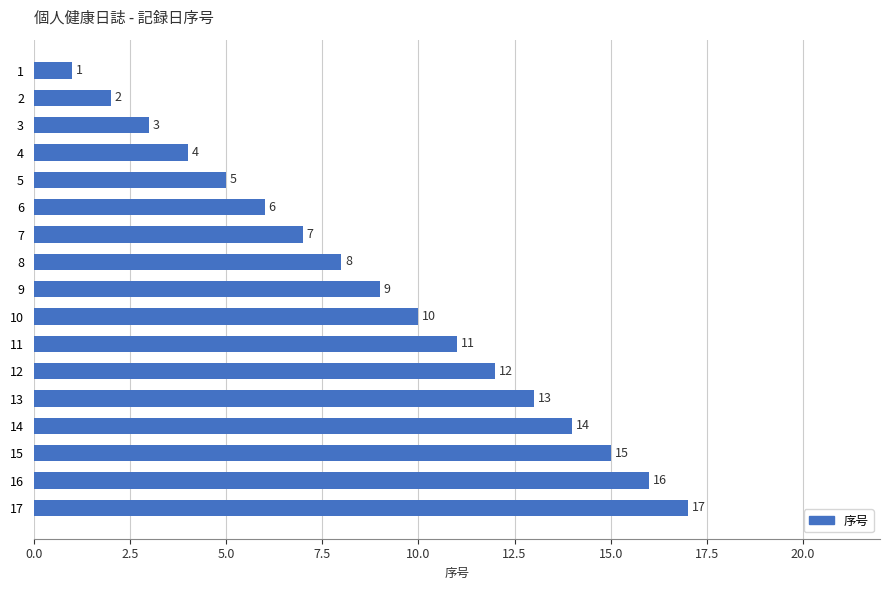

What is the average value?

9